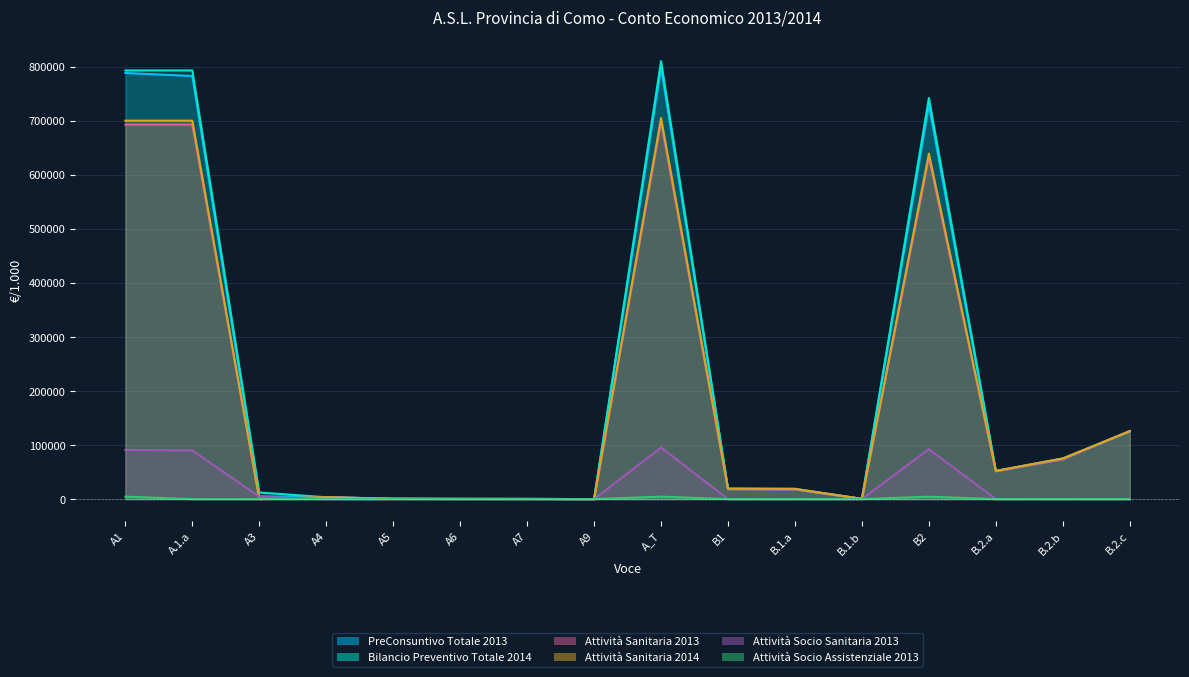

What is the approximate value of Attività Socio Assistenziale 2013 at A_T?

4590